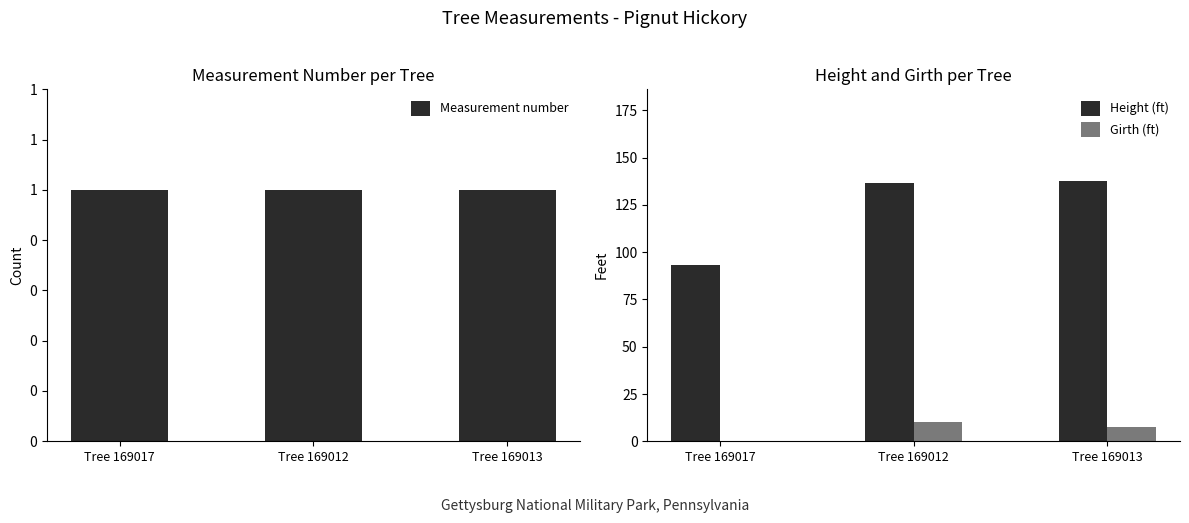

How many distinct data groups are displayed?

3